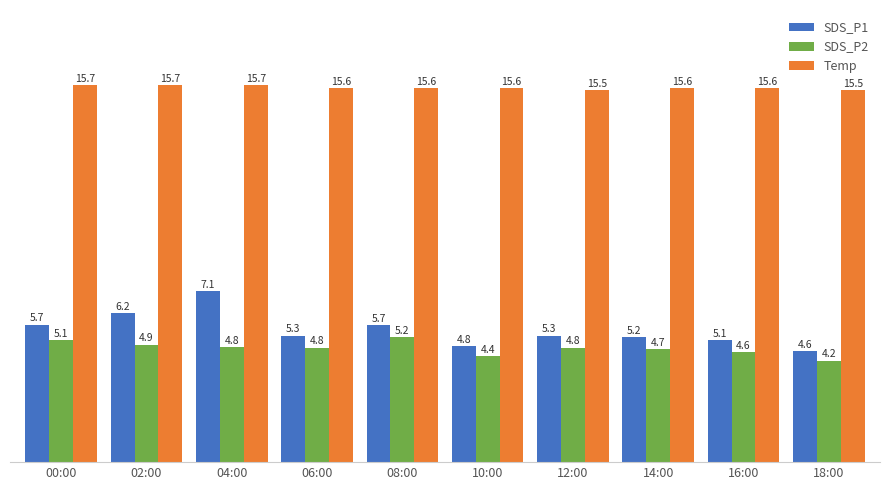

What is the greatest value displayed?

15.7